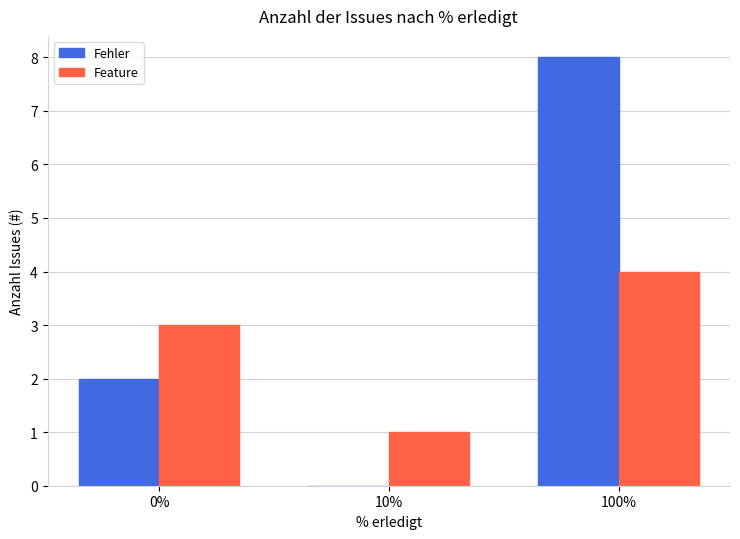

The value of Feature at 10% is 0. True or false?

False